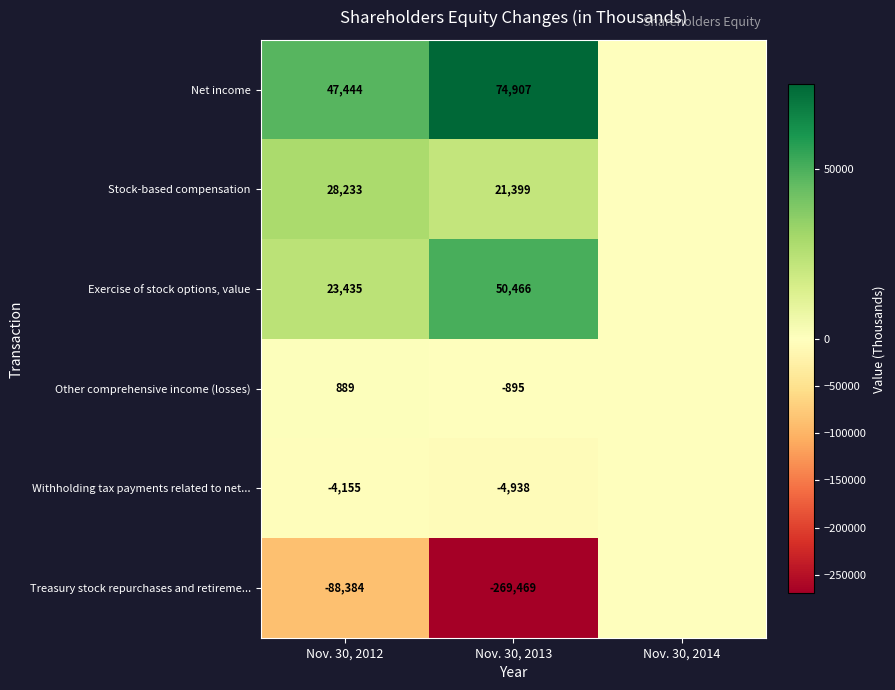

At Nov. 30, 2013, list the series in order from largest to smallest.

Net income, Exercise of stock options, value, Stock-based compensation, Other comprehensive income (losses), Withholding tax payments related to net..., Treasury stock repurchases and retireme...